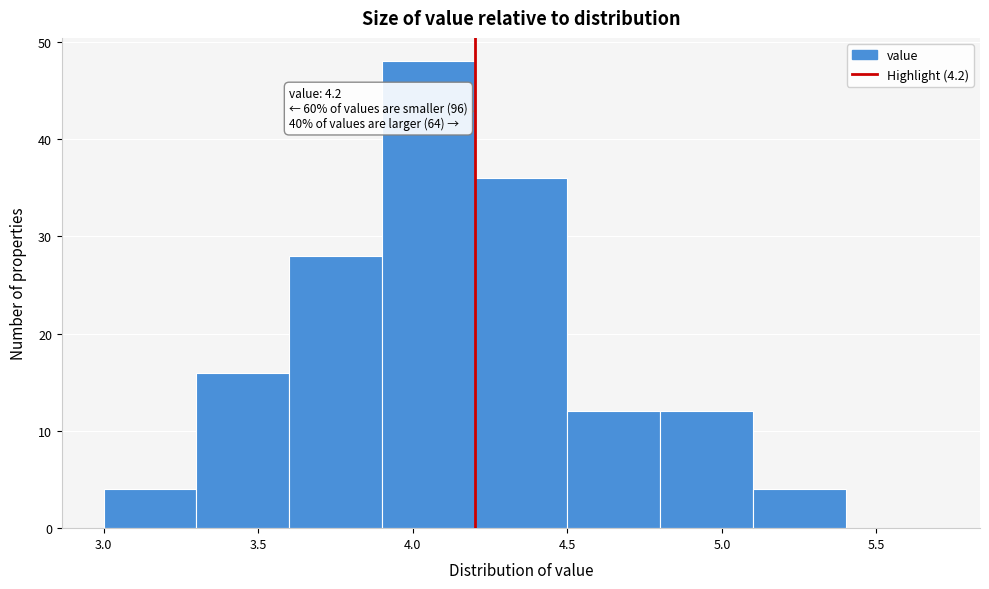

Over which range of the x-axis is the bar tallest?

3.9 to 4.2